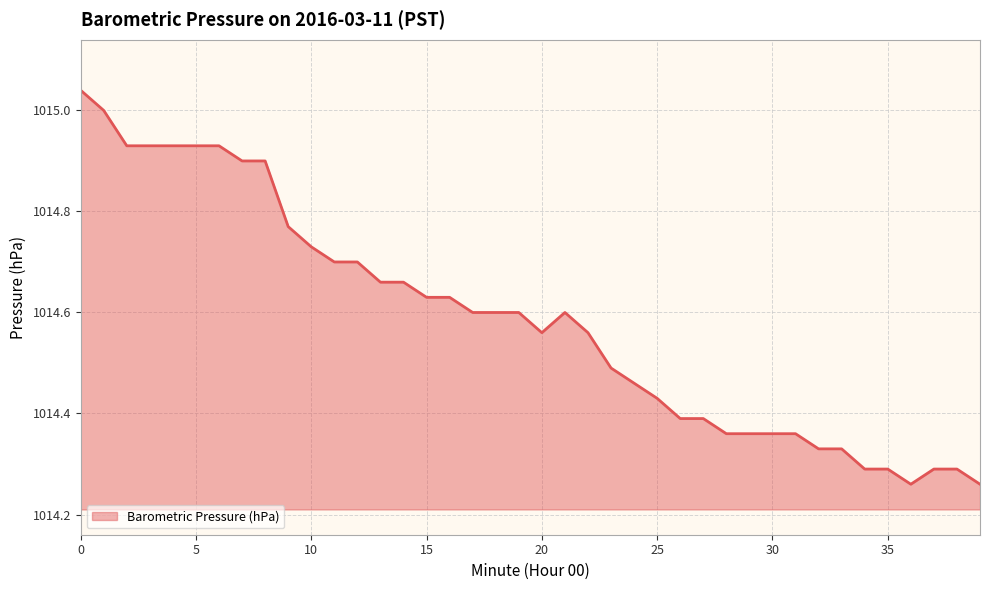

What is the difference between the maximum and minimum values?

0.8